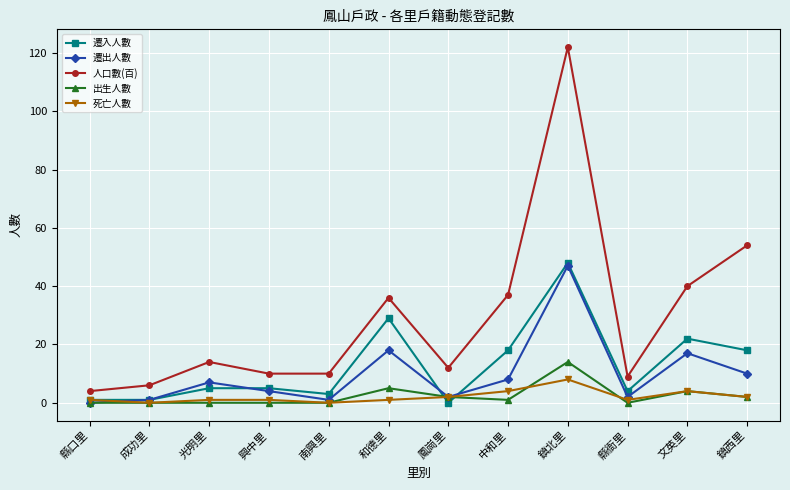

What is the total value across all series at 中和里?

68